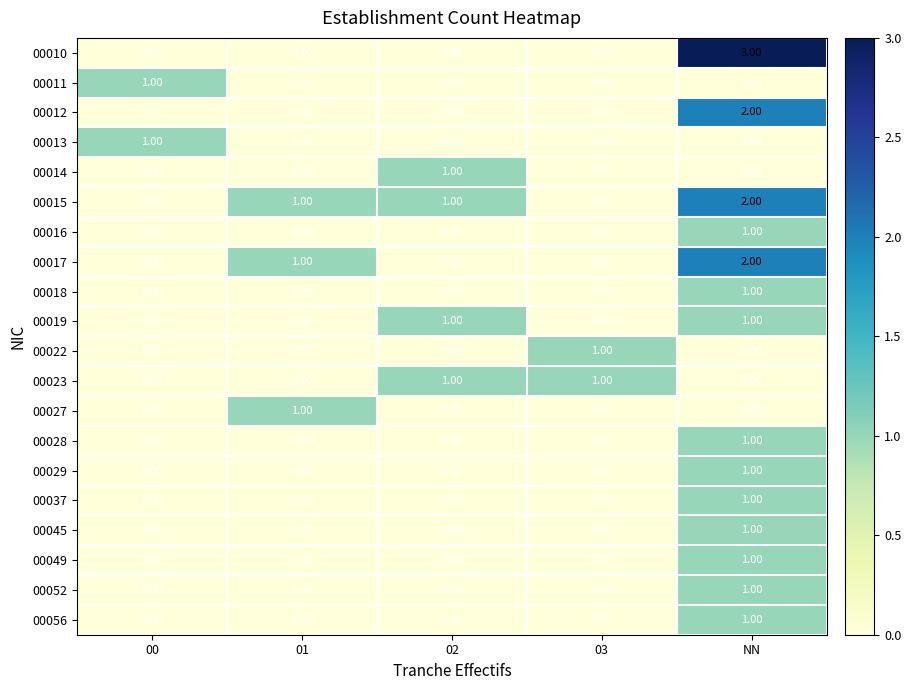

What is the total value across all series at 01?

3